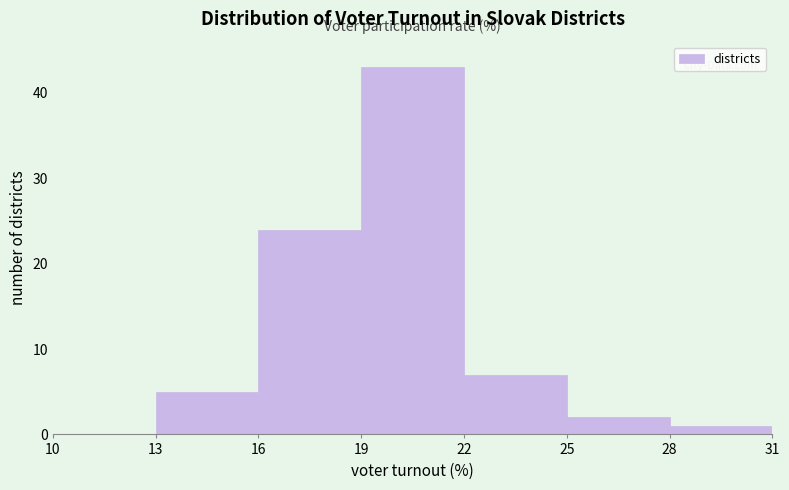

Reading left to right, list every bar in this chart as the range it spans on the x-axis followed by its height. The values are not printed on the chart, so give them approximately, as read against the axis.

10 to 13: 0
13 to 16: 5
16 to 19: 24
19 to 22: 43
22 to 25: 7
25 to 28: 2
28 to 31: 1